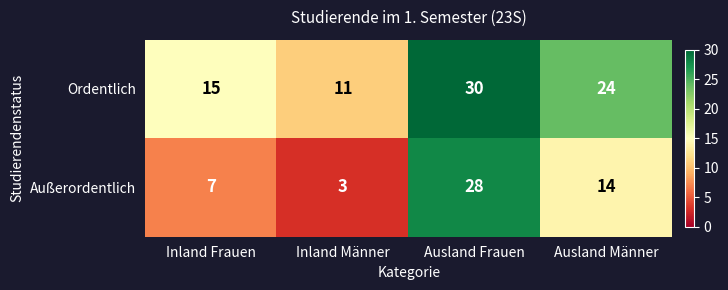

Count the Ordentlich values in the range 15 to 30.

3